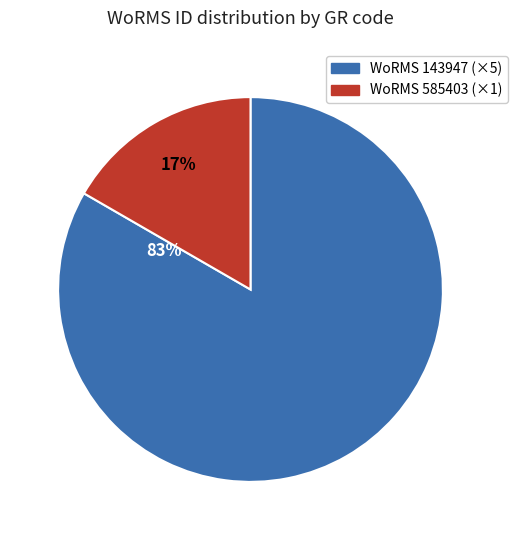

To the nearest percent, what is the average slice percentage?

50%